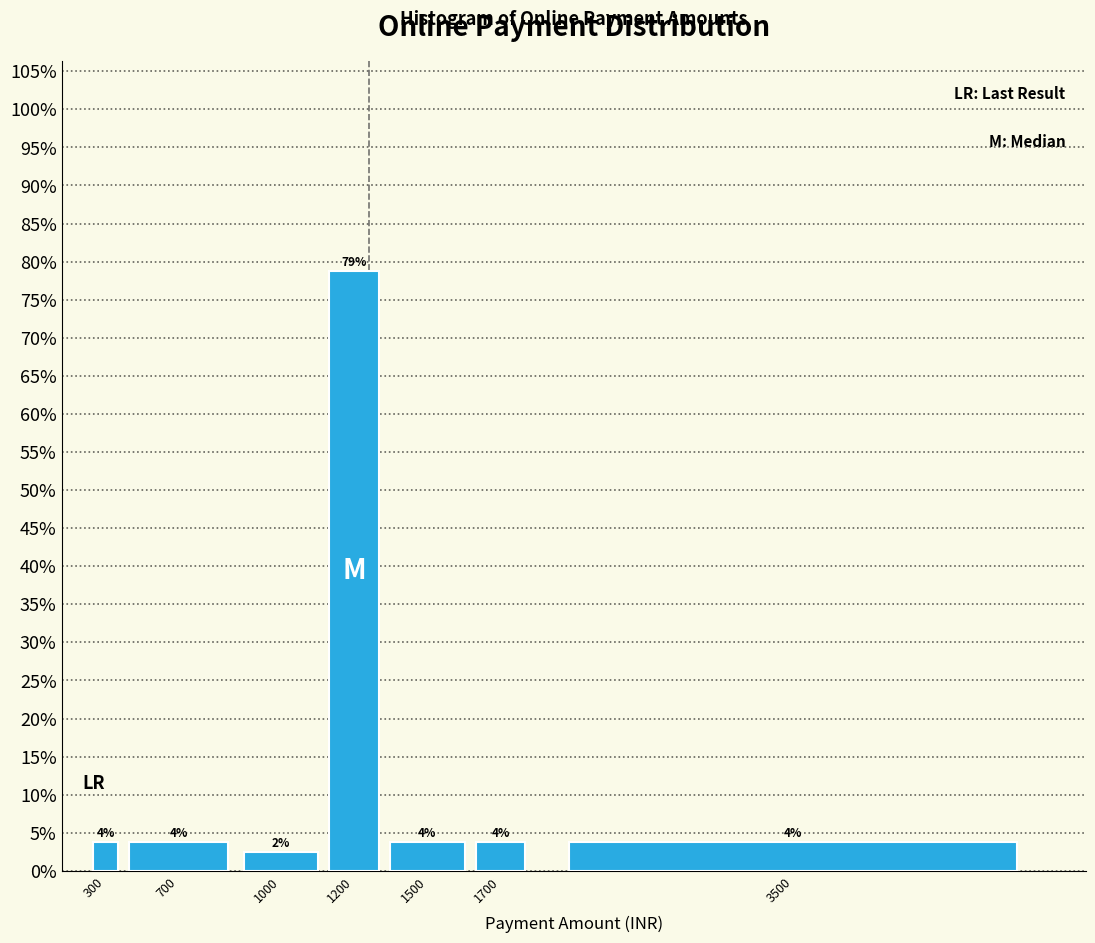

How many bars are there in total?

7